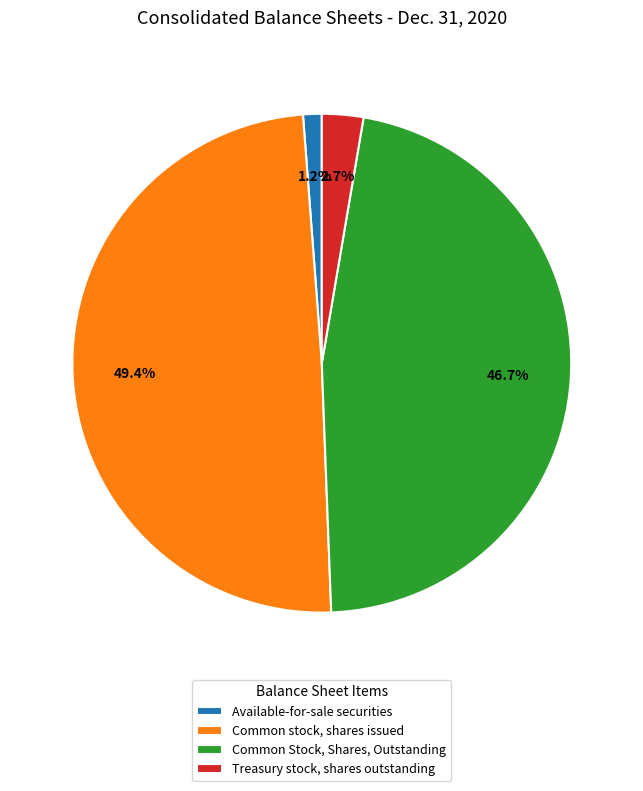

What portion of the pie excludes Available-for-sale securities?

98.8%